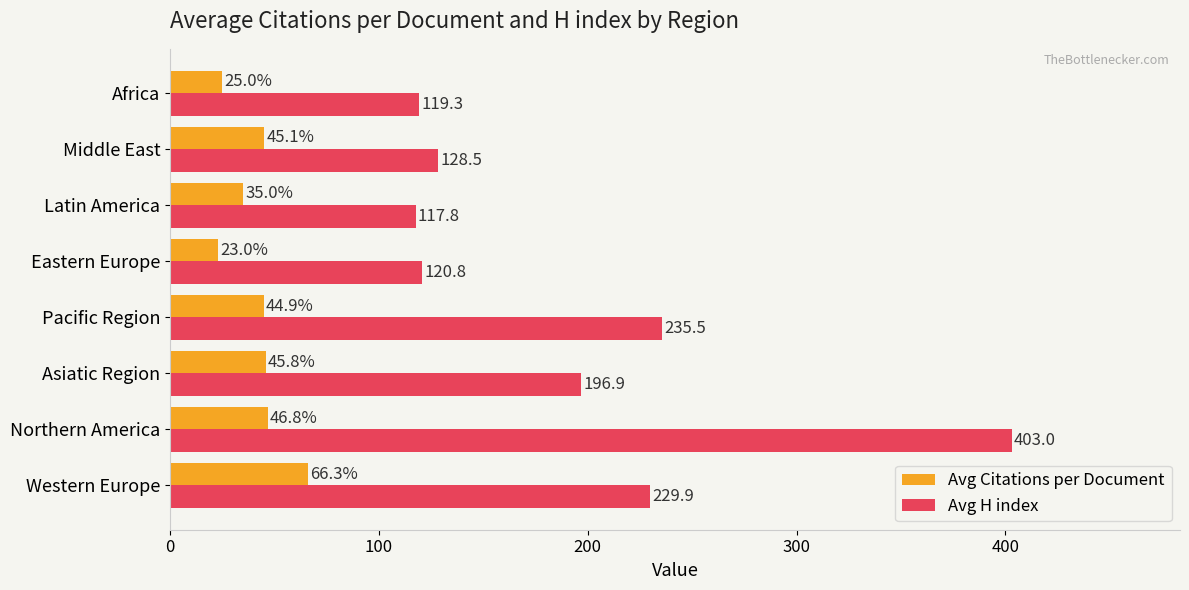

How many data points in Avg Citations per Document are less than 45?

4